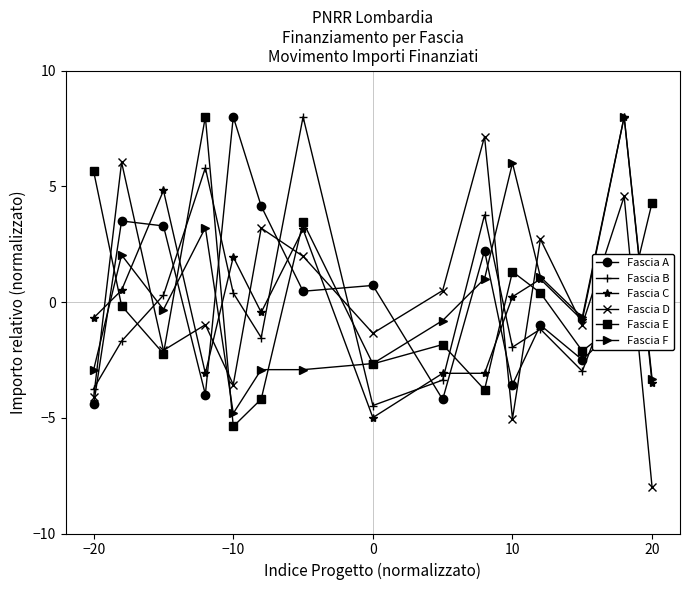

How many values in Fascia D are above zero?

7